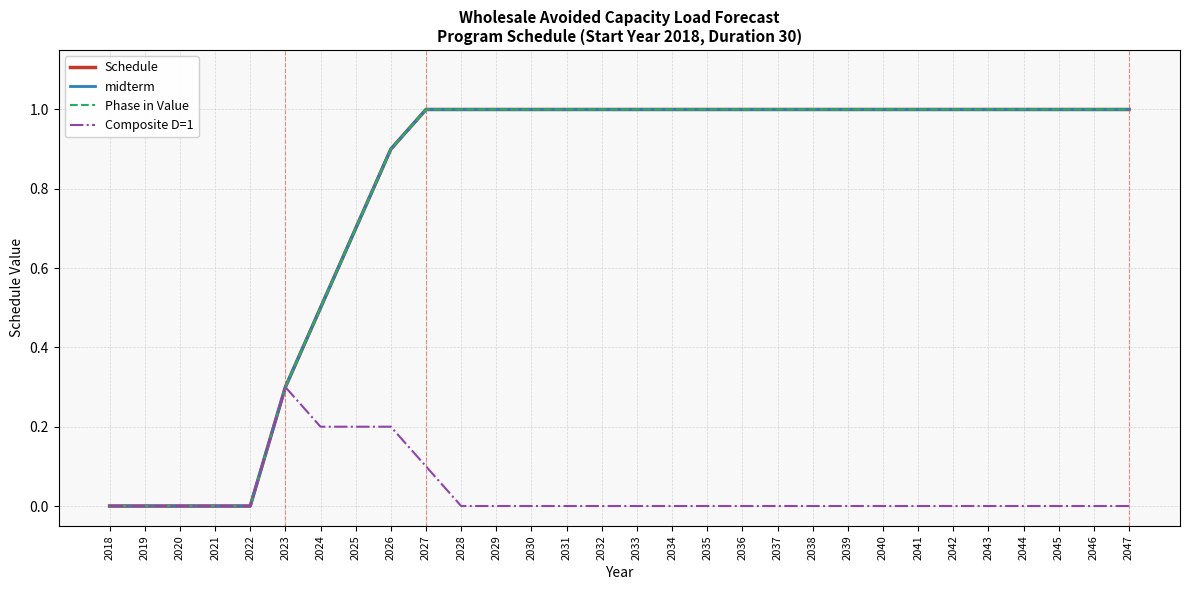

Reading left to right, list all the values displayed in this chart.

Schedule: 2018=0.0	2019=0.0	2020=0.0	2021=0.0	2022=0.0	2023=0.3	2024=0.5	2025=0.7	2026=0.9	2027=1.0	2028=1.0	2029=1.0	2030=1.0	2031=1.0	2032=1.0	2033=1.0	2034=1.0	2035=1.0	2036=1.0	2037=1.0	2038=1.0	2039=1.0	2040=1.0	2041=1.0	2042=1.0	2043=1.0	2044=1.0	2045=1.0	2046=1.0	2047=1.0
midterm: 2018=0.0	2019=0.0	2020=0.0	2021=0.0	2022=0.0	2023=0.3	2024=0.5	2025=0.7	2026=0.9	2027=1.0	2028=1.0	2029=1.0	2030=1.0	2031=1.0	2032=1.0	2033=1.0	2034=1.0	2035=1.0	2036=1.0	2037=1.0	2038=1.0	2039=1.0	2040=1.0	2041=1.0	2042=1.0	2043=1.0	2044=1.0	2045=1.0	2046=1.0	2047=1.0
Phase in Value: 2018=0.0	2019=0.0	2020=0.0	2021=0.0	2022=0.0	2023=0.3	2024=0.5	2025=0.7	2026=0.9	2027=1.0	2028=1.0	2029=1.0	2030=1.0	2031=1.0	2032=1.0	2033=1.0	2034=1.0	2035=1.0	2036=1.0	2037=1.0	2038=1.0	2039=1.0	2040=1.0	2041=1.0	2042=1.0	2043=1.0	2044=1.0	2045=1.0	2046=1.0	2047=1.0
Composite D=1: 2018=0.0	2019=0.0	2020=0.0	2021=0.0	2022=0.0	2023=0.3	2024=0.2	2025=0.2	2026=0.2	2027=0.1	2028=0.0	2029=0.0	2030=0.0	2031=0.0	2032=0.0	2033=0.0	2034=0.0	2035=0.0	2036=0.0	2037=0.0	2038=0.0	2039=0.0	2040=0.0	2041=0.0	2042=0.0	2043=0.0	2044=0.0	2045=0.0	2046=0.0	2047=0.0